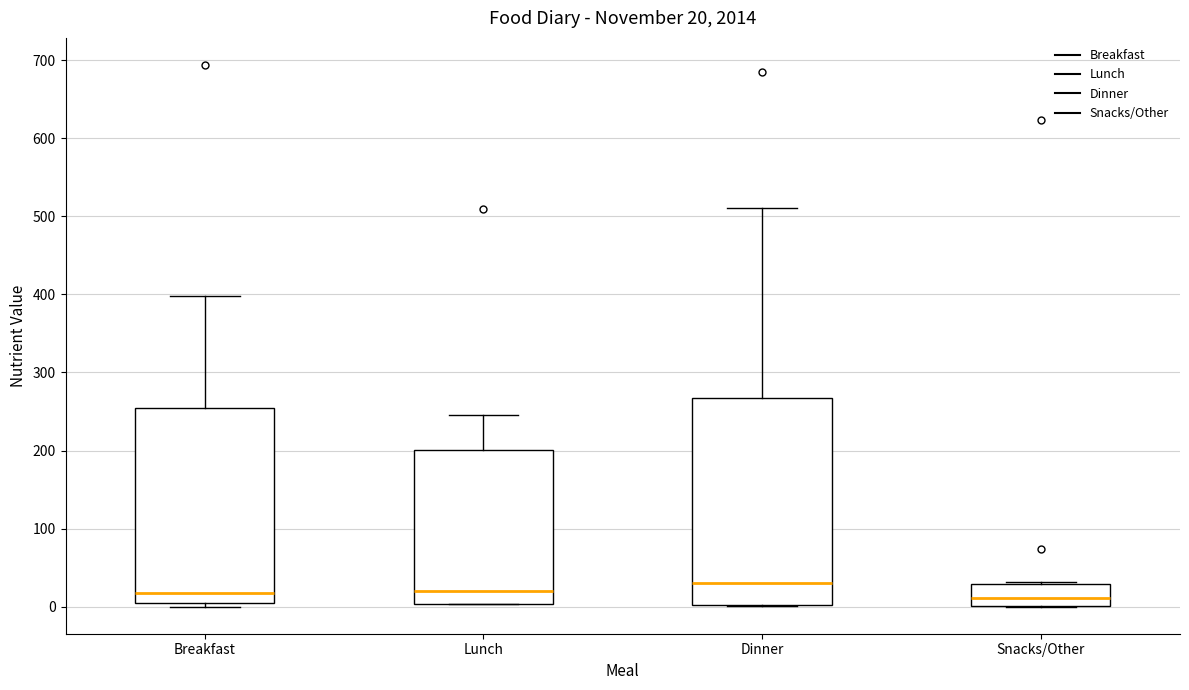

Which box is the tallest, from its lower edge to its upper edge?

Dinner